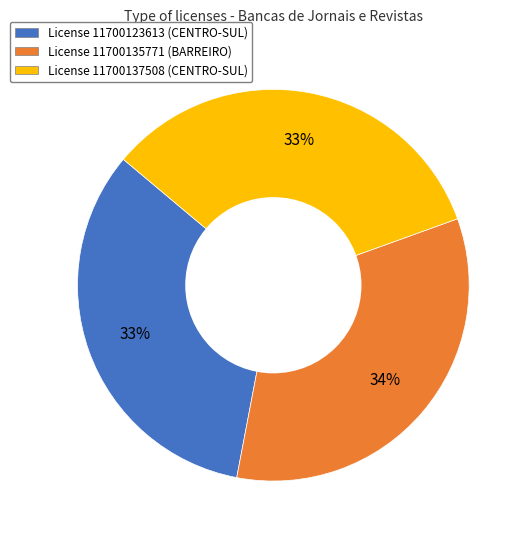

To the nearest percent, what is the average slice percentage?

33%